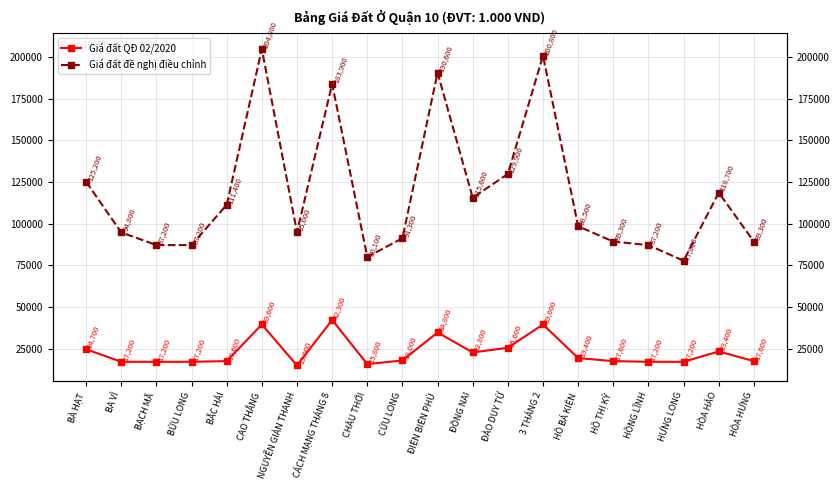

Is the value of Giá đất đề nghị điều chỉnh at HỒNG LĨNH greater than the value of Giá đất QĐ 02/2020 at ĐÀO DUY TỪ?

Yes